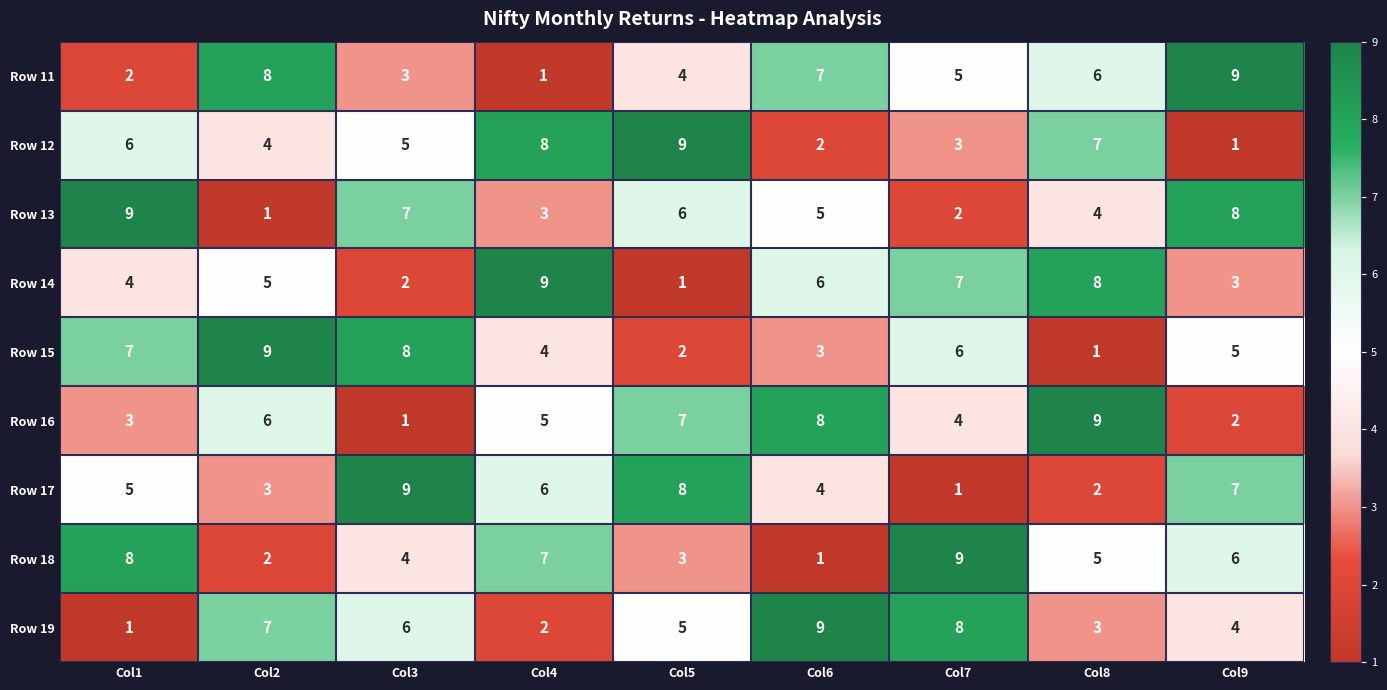

What is the sum of all Row 18 values?

45